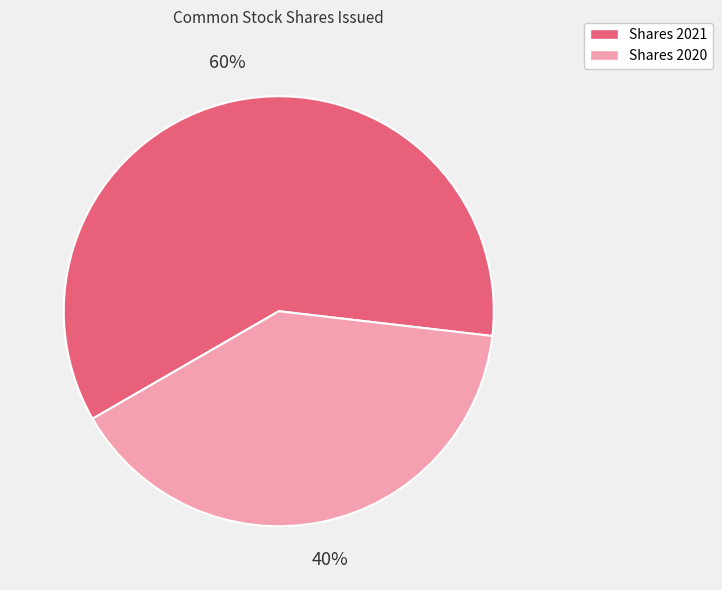

To the nearest percent, what is the difference between the largest and smallest slice percentages?

20%